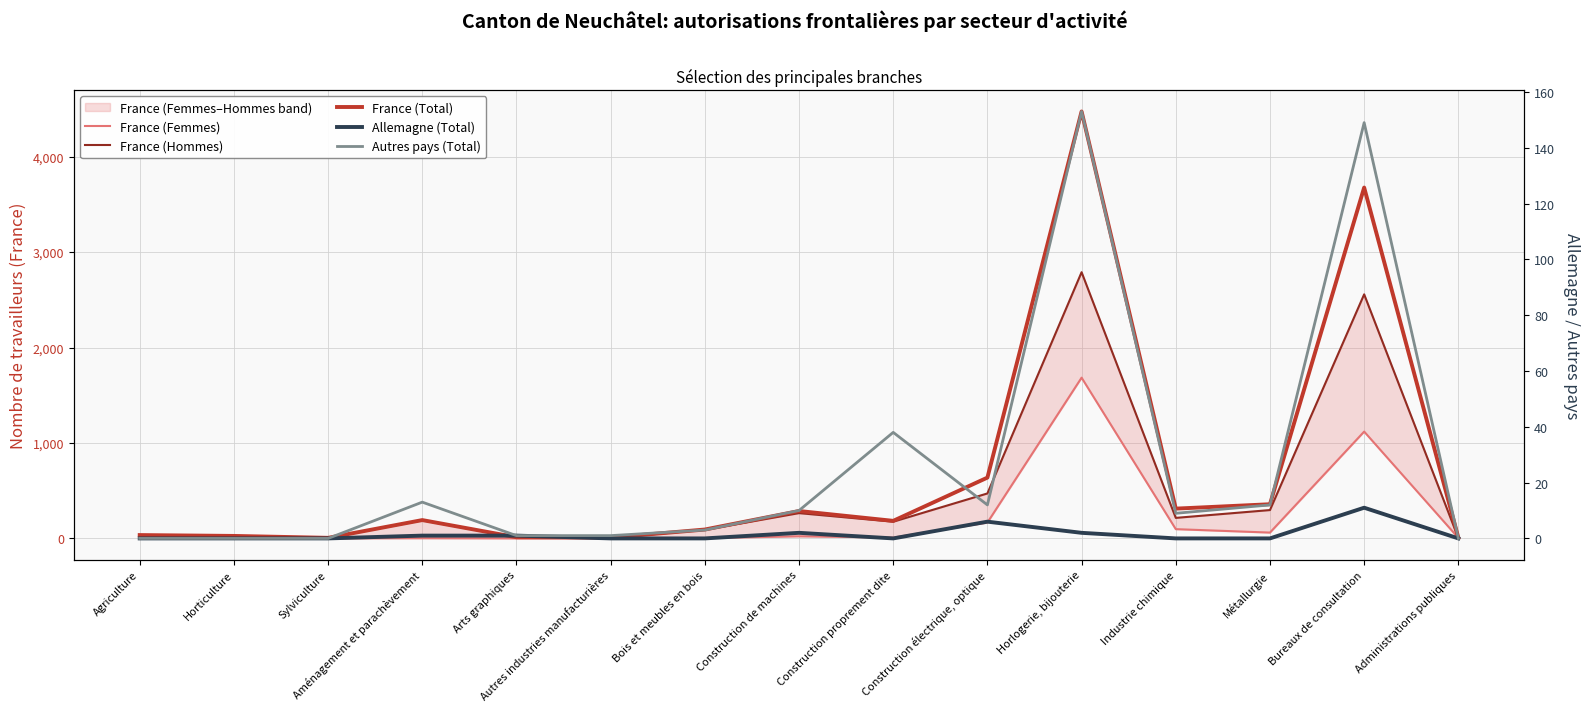

Reading right to left, extract all data points from this chart.

France (Femmes): 5	1119	61	97	1684	166	9	22	3	3	0	2	0	2	5
France (Hommes): 3	2557	297	215	2789	471	175	265	90	6	12	190	6	24	30
France (Total): 8	3676	358	312	4473	637	184	287	93	9	12	192	6	26	35
Allemagne (Total): 0	11	0	0	2	6	0	2	0	0	1	1	0	0	0
Autres pays (Total): 0	149	12	9	153	12	38	10	3	1	1	13	0	0	0